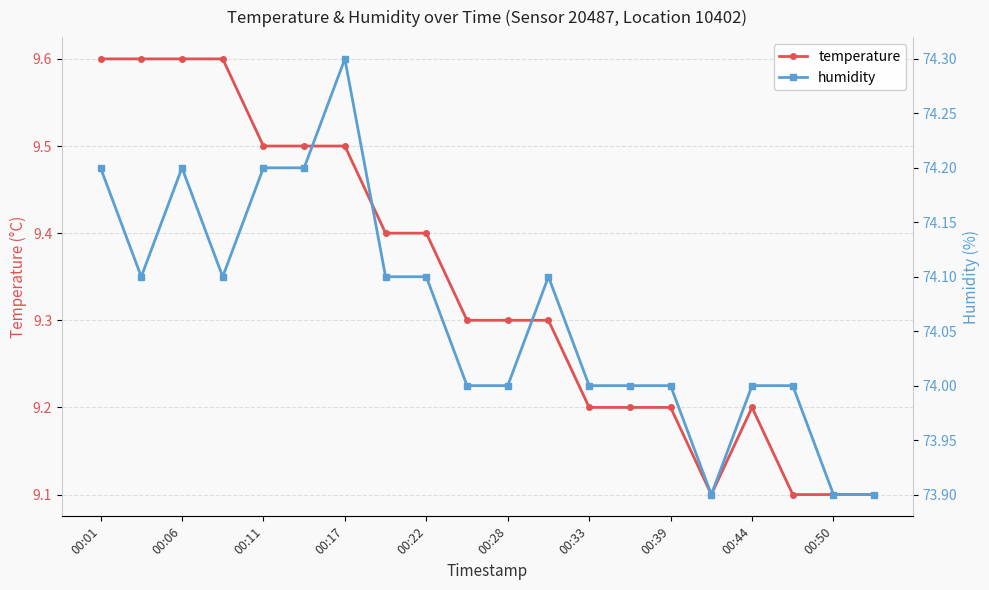

How many data points does each series have?

20